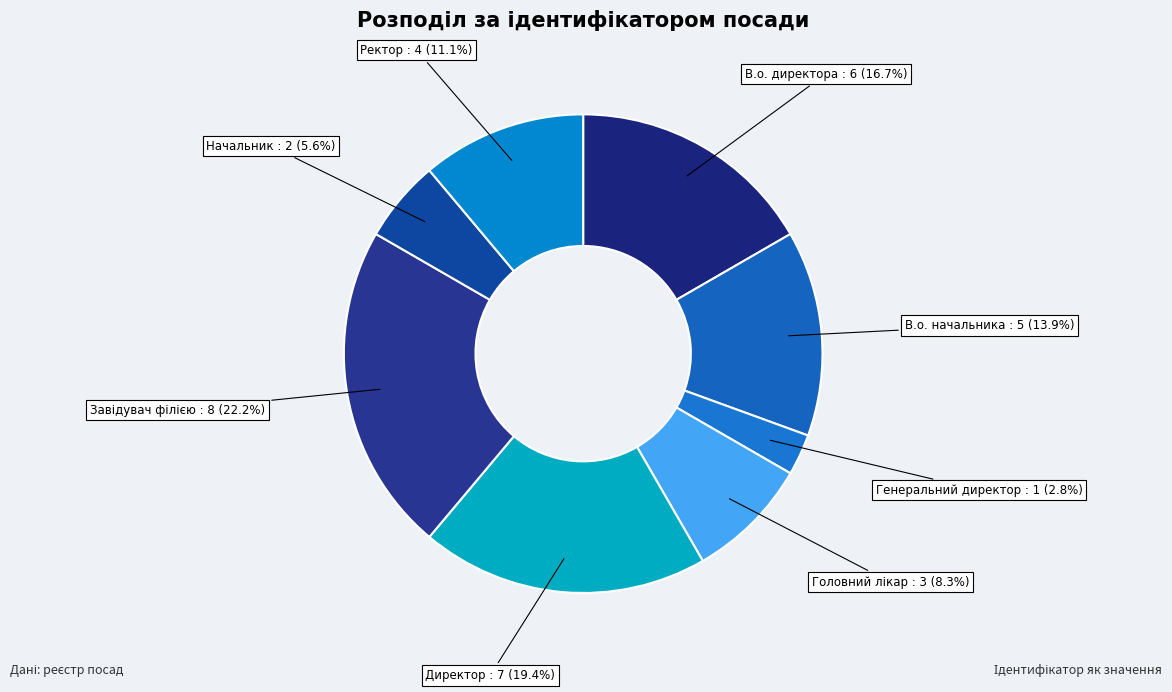

Does Ректор account for over 50% of the chart?

No